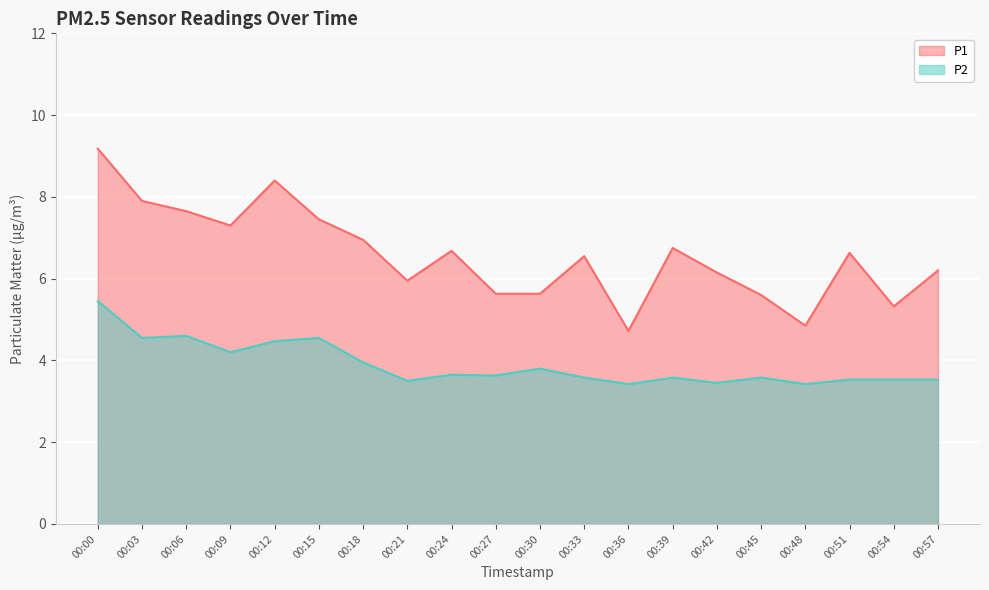

True or false: P2 and P1 cross at least once.

False